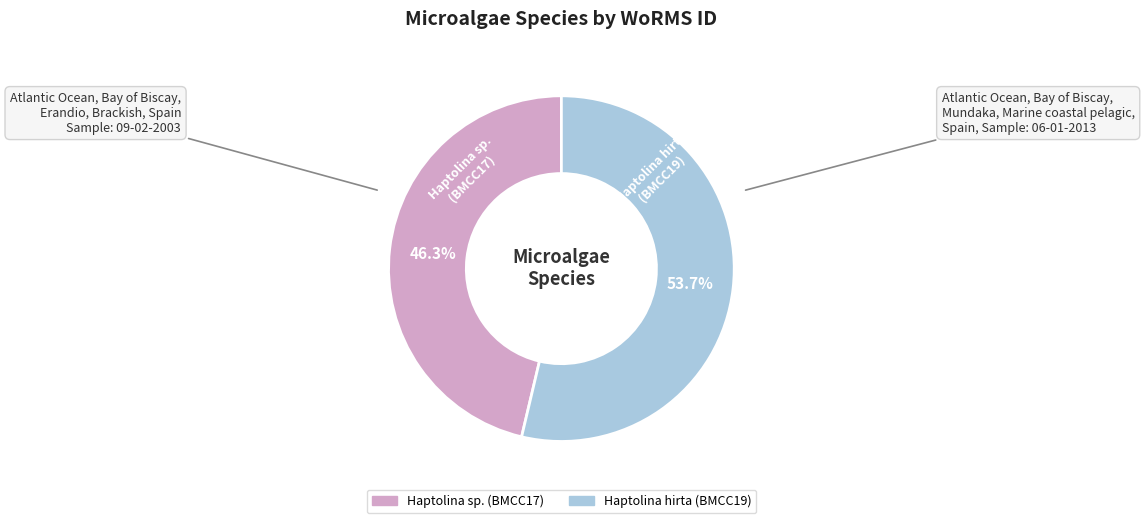

To the nearest percent, what is the difference between the largest and smallest slice percentages?

7%